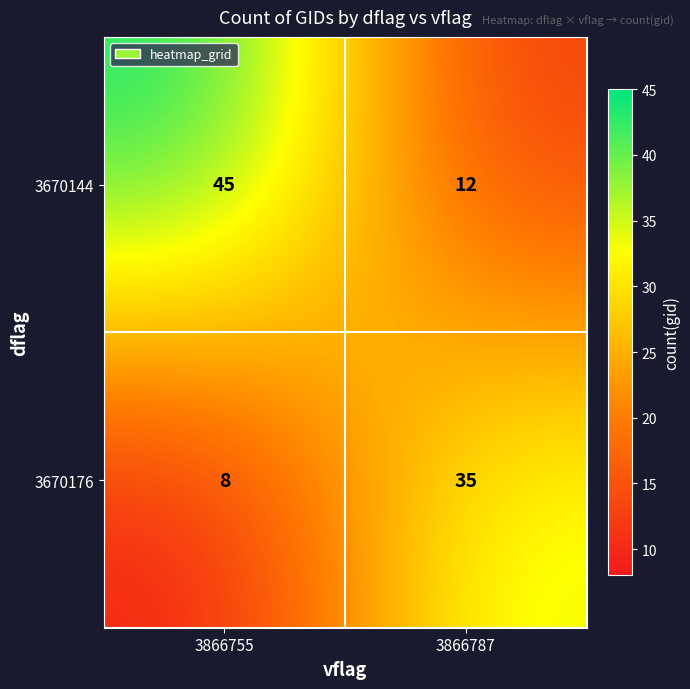

At 3866755, list the series in order from largest to smallest.

3670144, 3670176